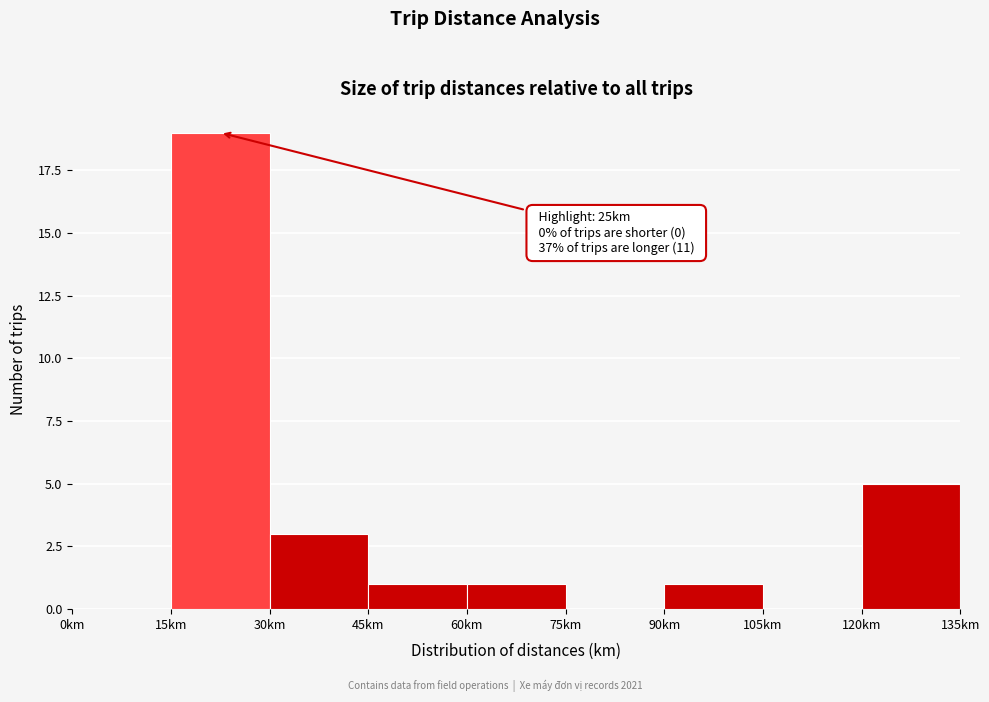

Over which range of the x-axis is the bar tallest?

15 to 30